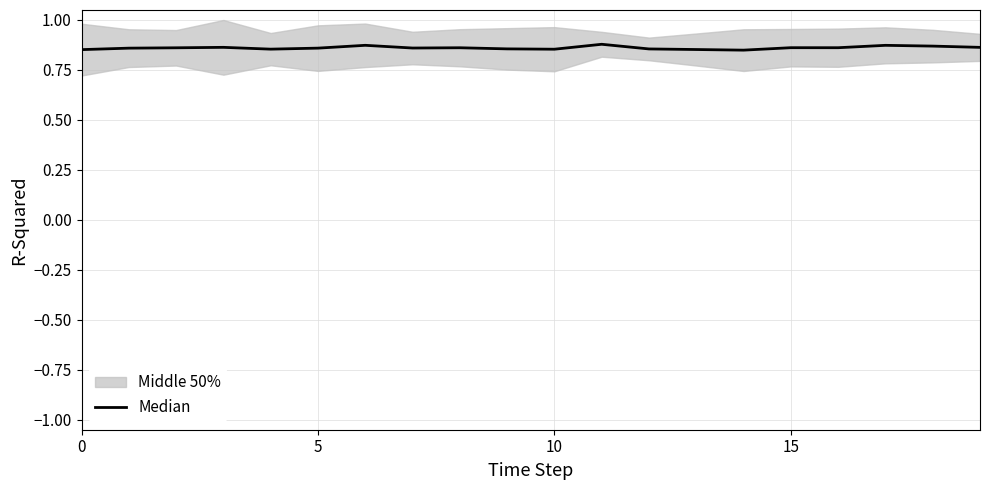

Reading right to left, transcribe all the data shown in this chart.

0.9	0.9	0.9	0.9	0.9	0.8	0.9	0.9	0.9	0.9	0.9	0.9	0.9	0.9	0.9	0.9	0.9	0.9	0.9	0.9